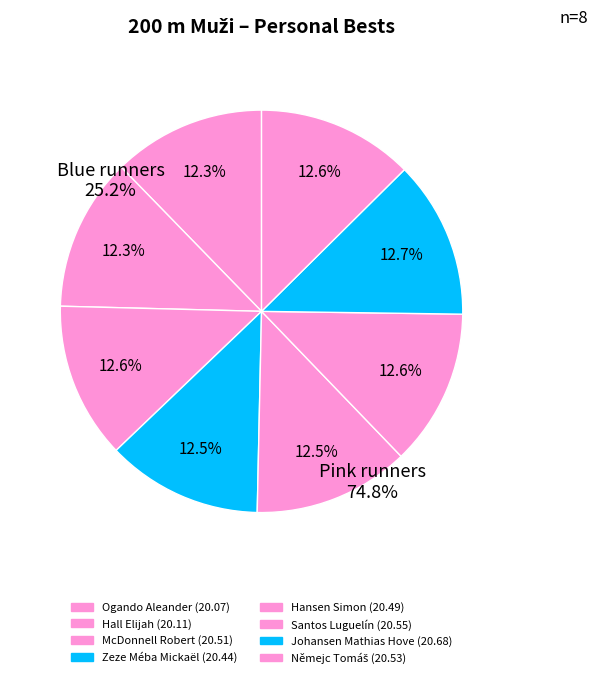

To the nearest percent, what portion does Santos Luguelín represent?

13%